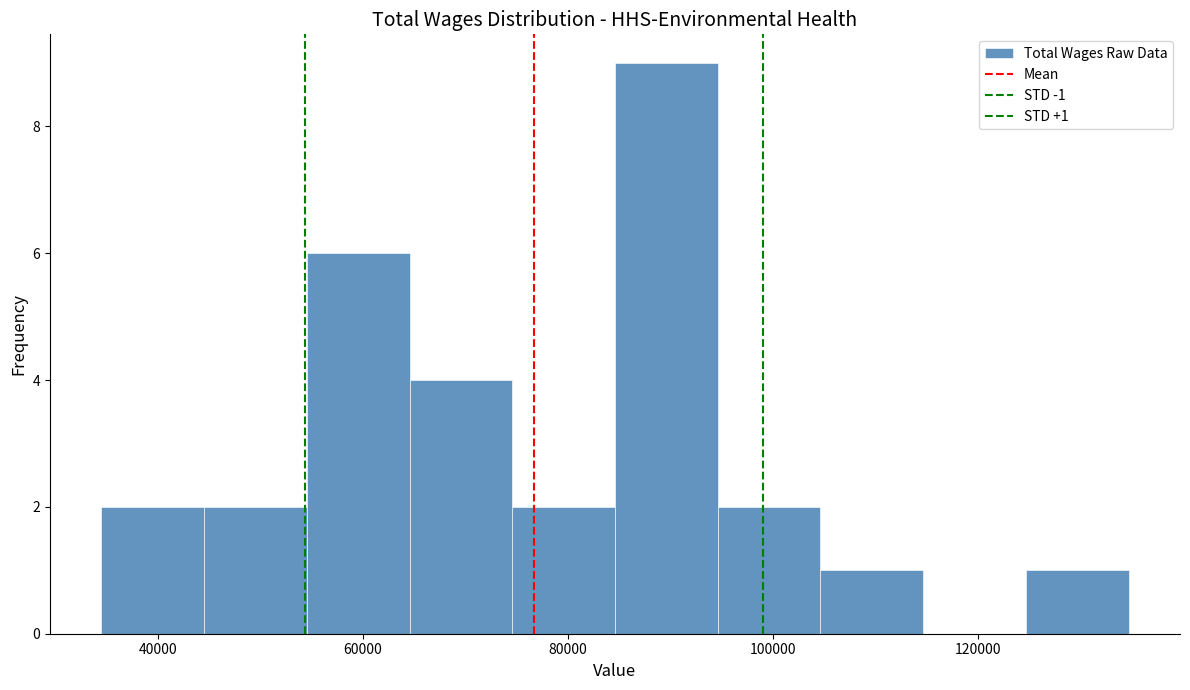

Over which range of the x-axis is the bar tallest?

84000 to 94000